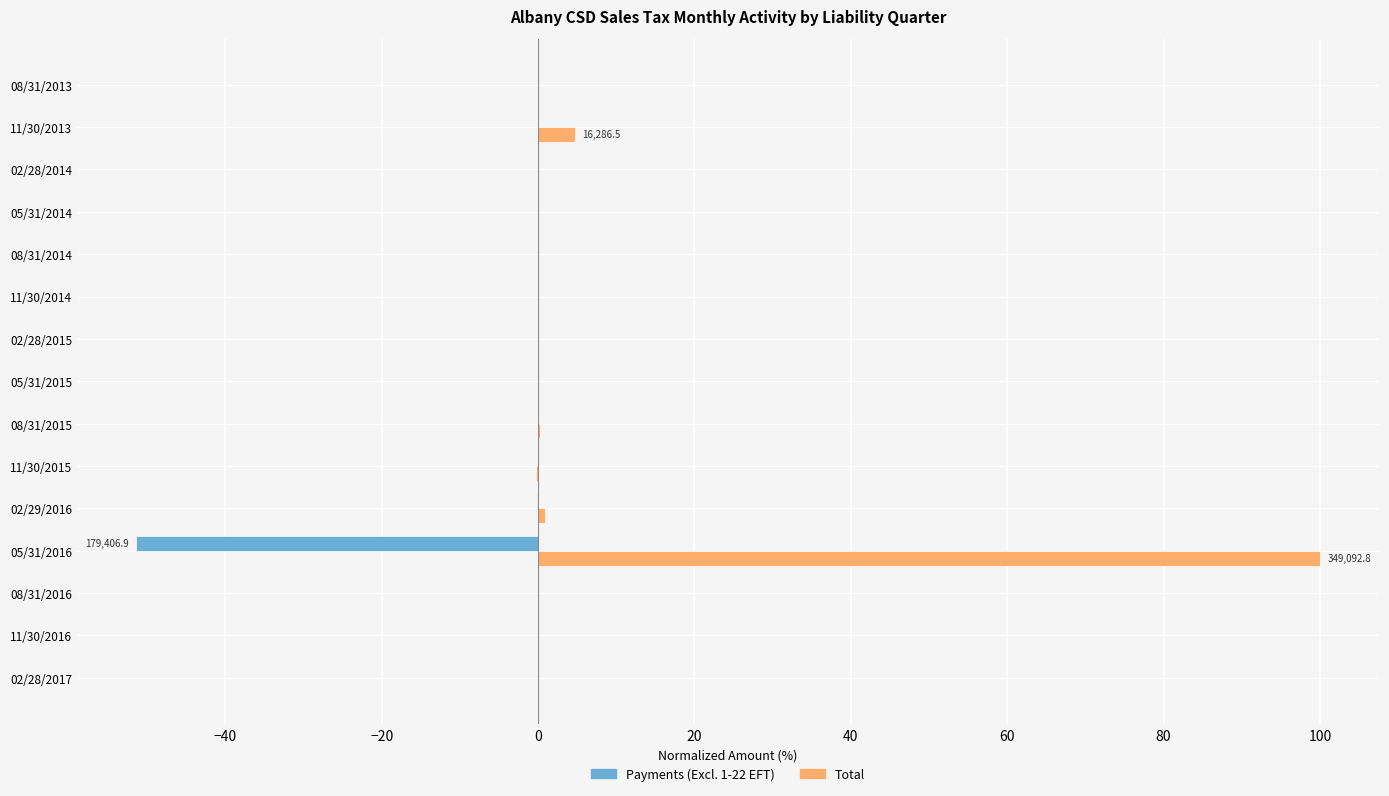

Count the number of categories in the chart.

15